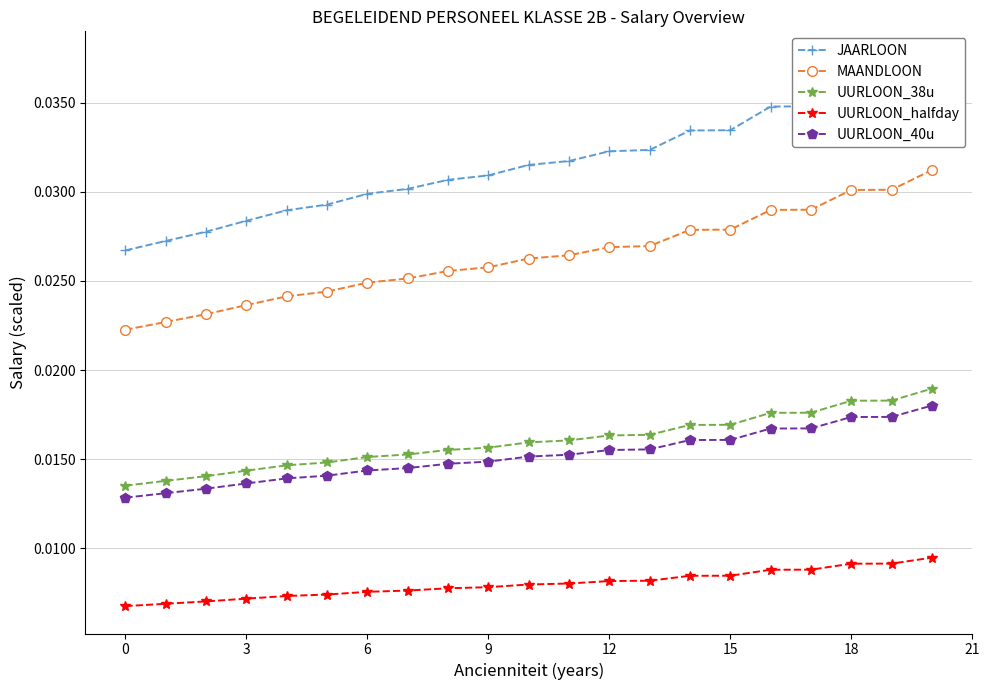

True or false: UURLOON_40u and UURLOON_halfday cross at least once.

False